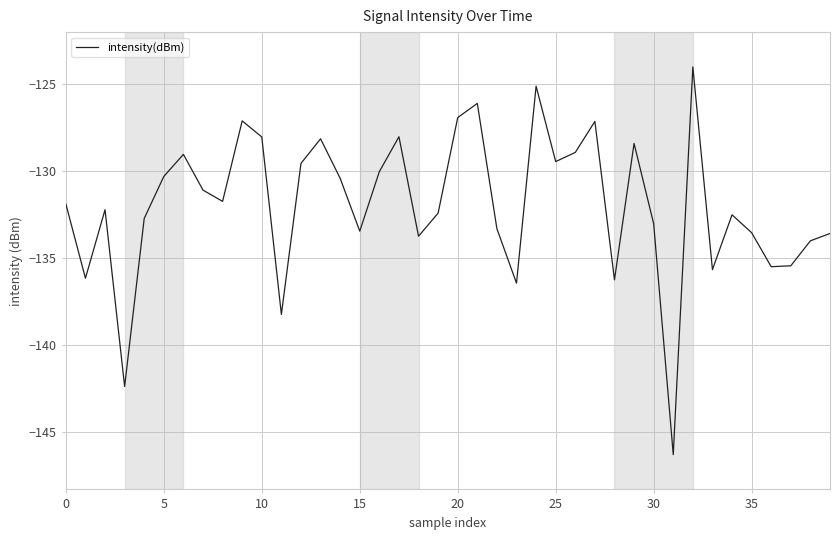

How many interior local valleys (lower than both neighbors) does the data have?

12